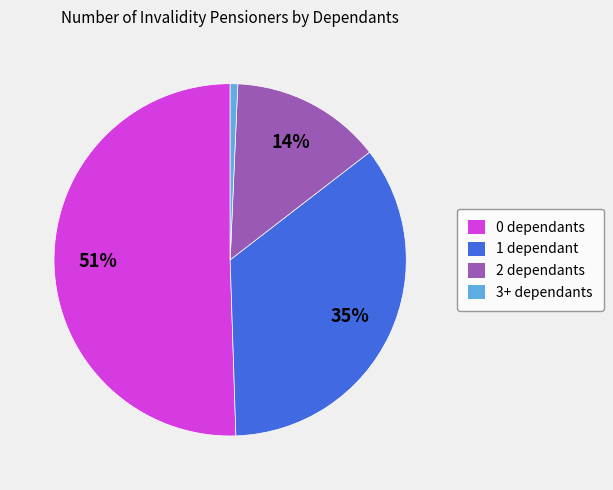

To the nearest percent, what is the difference between the largest and smallest slice percentages?

50%